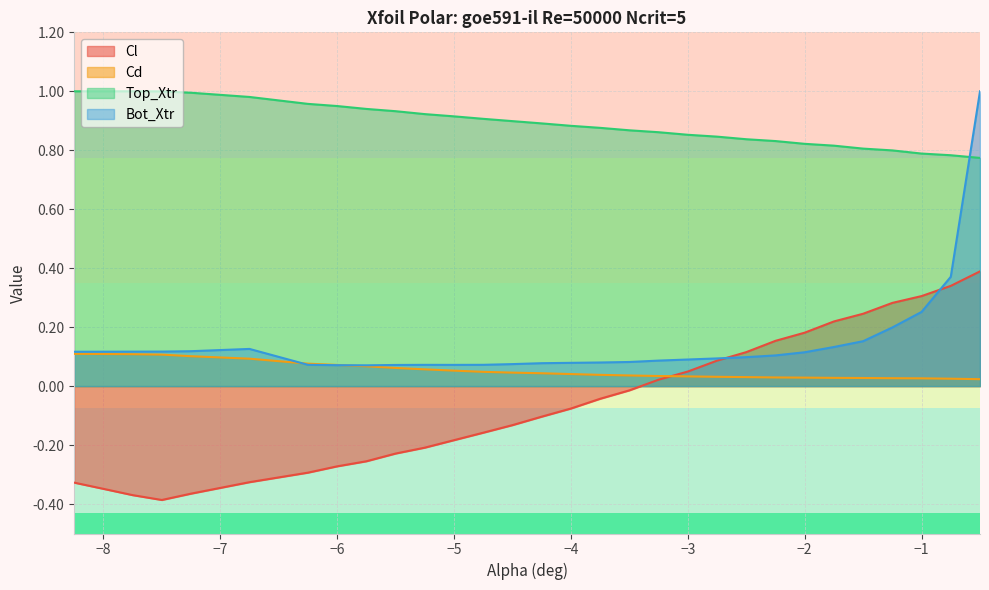

True or false: Bot_Xtr has a value of 0.1 at −8.

True